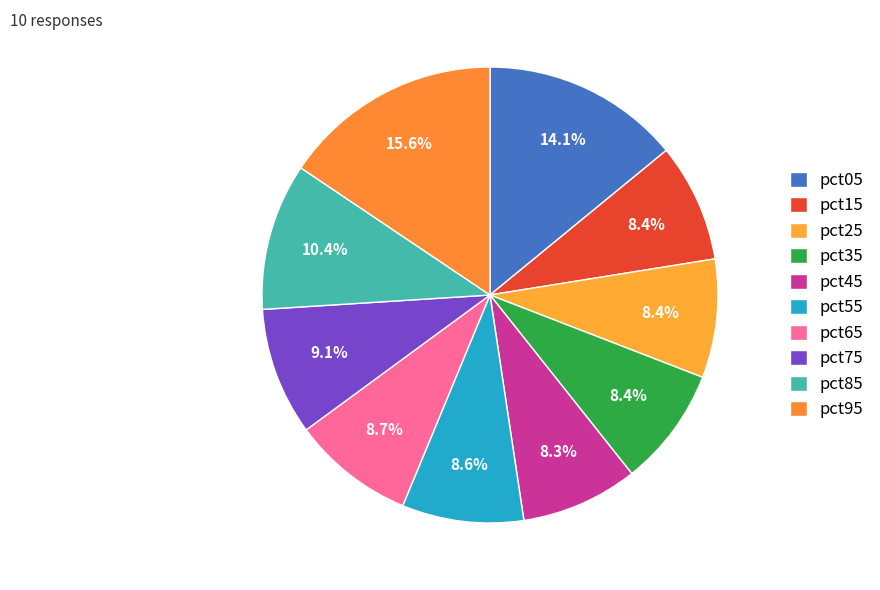

Is it true that pct85 is 19% of the pie?

False